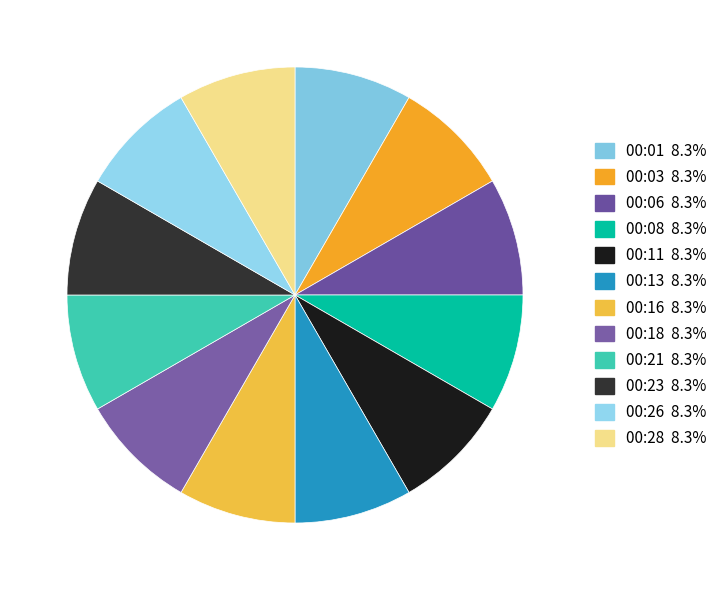

Rank the categories by value from highest to lowest.

00:21, 00:16, 00:18, 00:06, 00:03, 00:13, 00:28, 00:08, 00:01, 00:23, 00:11, 00:26